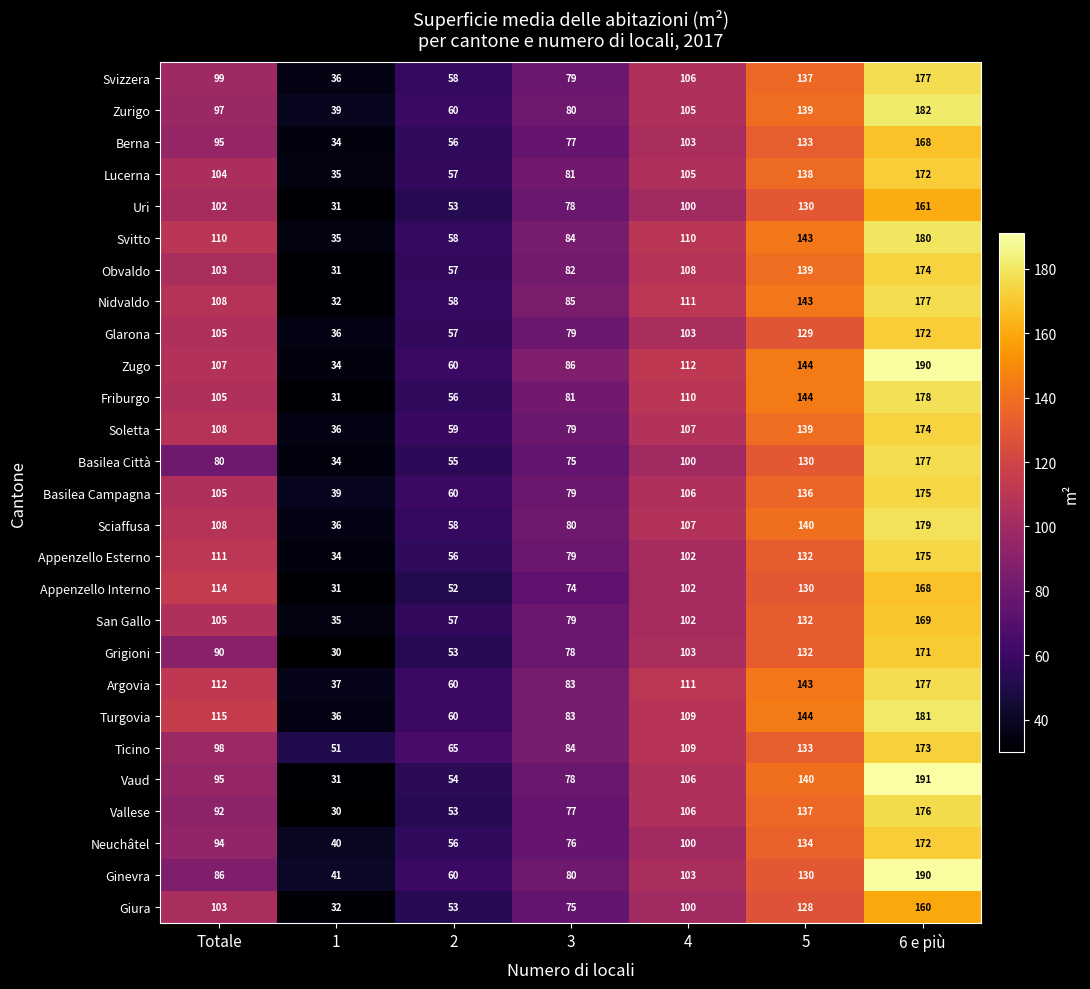

What is the difference between the maximum and minimum values in the Vallese series?

146